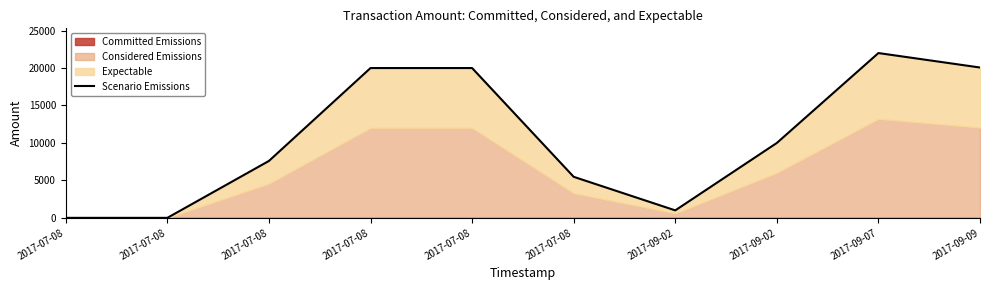

How many lines are shown in the chart?

1